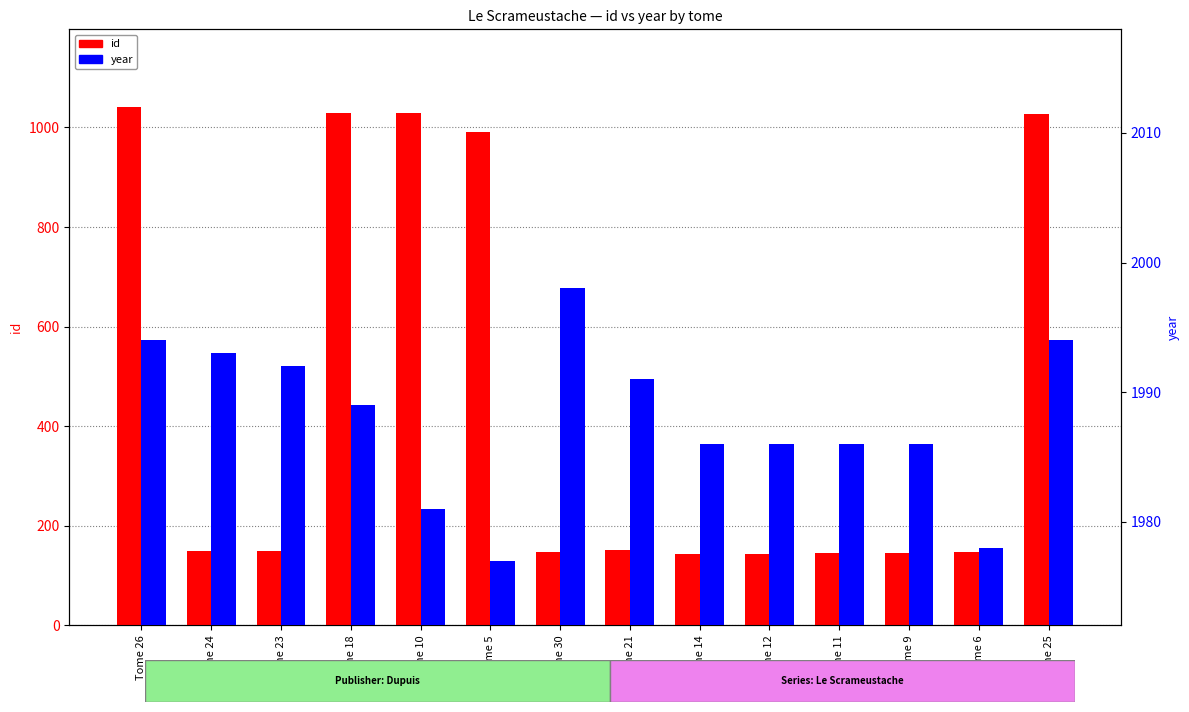

At how many categories does at least one series exceed 472?

14